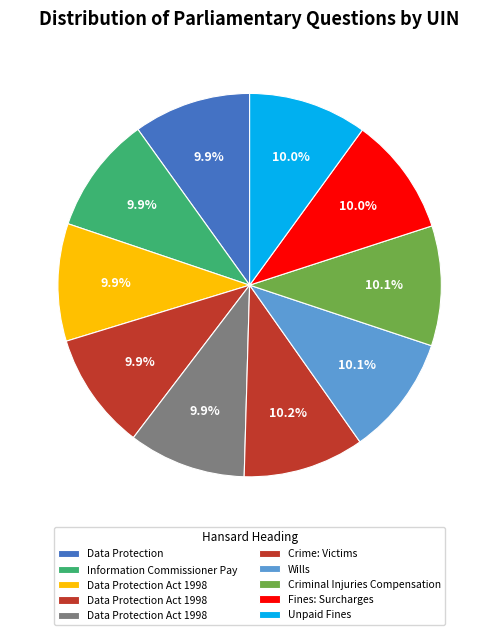

How many slices are in this pie chart?

10